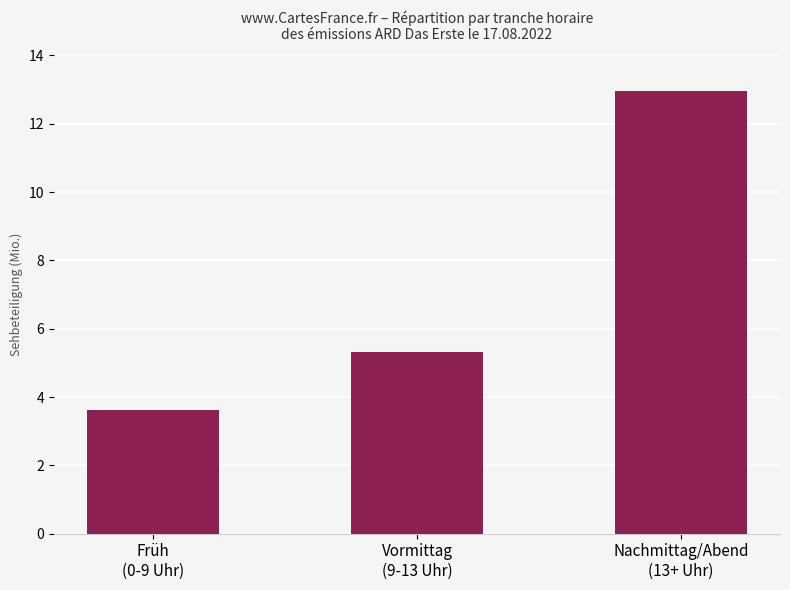

Are the bars horizontal?

No